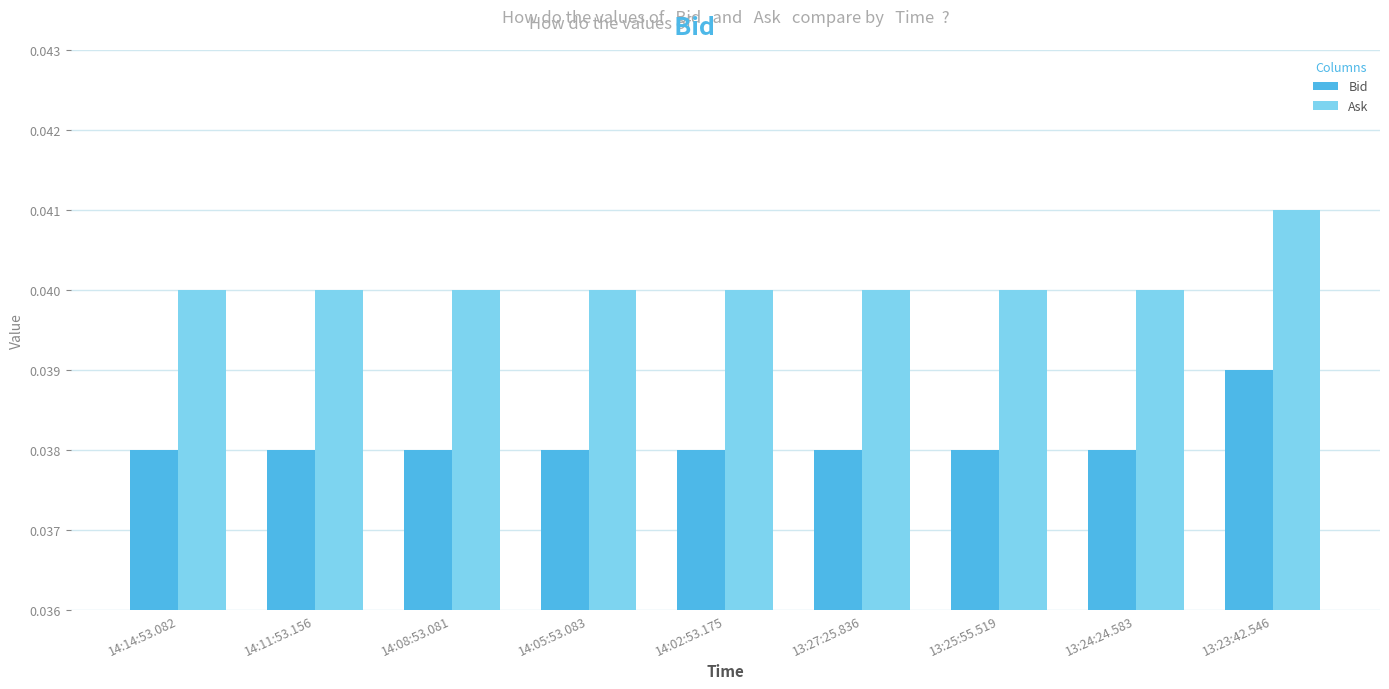

Rank the series by their average value, from highest to lowest.

Ask, Bid